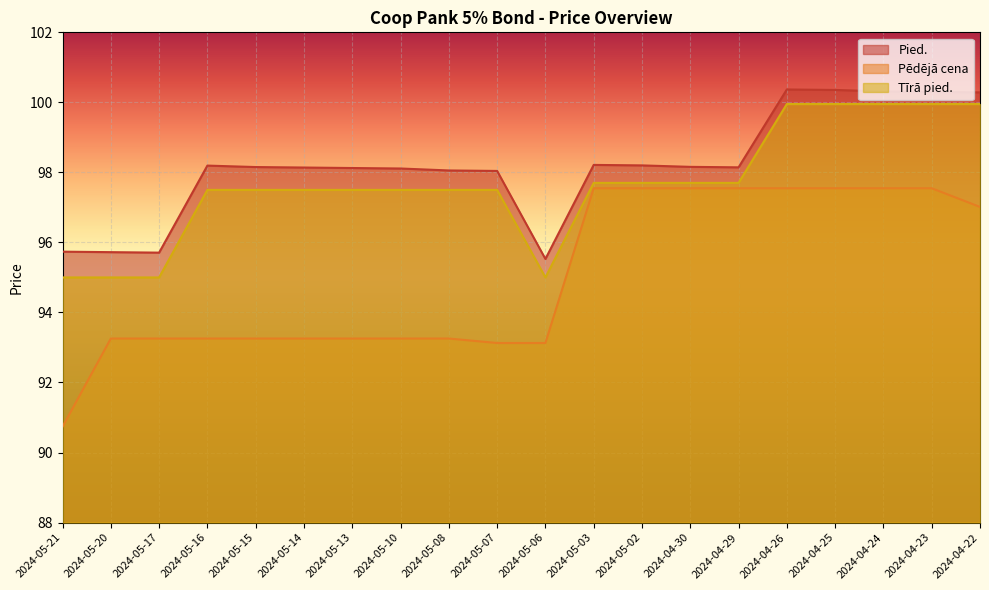

The Tīrā pied. series shows 100.0 at 2024-04-25. True or false?

True